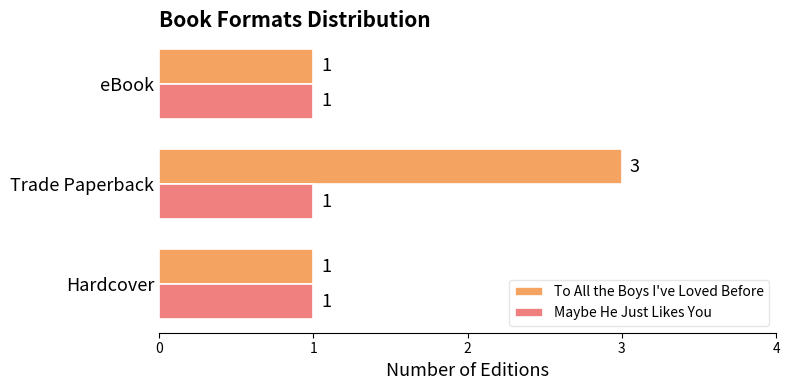

What are all the series names shown in the legend?

To All the Boys I've Loved Before, Maybe He Just Likes You